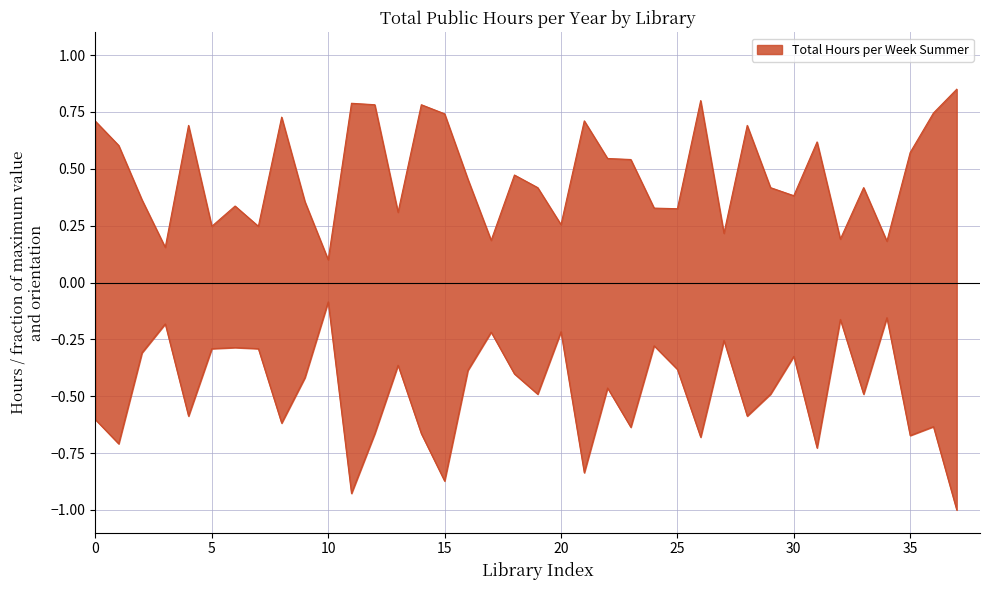

List the labels in order of value, largest first.

Atkins Memorial, Brownville Public, Brown Memorial Baldwin, Albert Church Brown, Bingham Union, Berry Memorial, Bridge Academy, Bowdoinham Public, Alice L. Pendleton, Albion Public, Andover Public, Acton Public, Brooksville Free Public, Bass Harbor Memorial, Bremen Public, Belgrade Public, Berwick Public, Ashland Community, Bonney Memorial, Bethel Library, Bristol Area, Brownfield Public, Albert F. Totman, Bridgton Public, Abbott Memorial, Anna Field Fernald, Calais Free, Boothbay Harbor Memorial, Bangor Public, Baxter Memorial, Buck Memorial, Brewer Public, Abel J. Morneault, Brown Memorial Clinton, Blue Hill Public, Belfast Free, Auburn Public, Camden Public